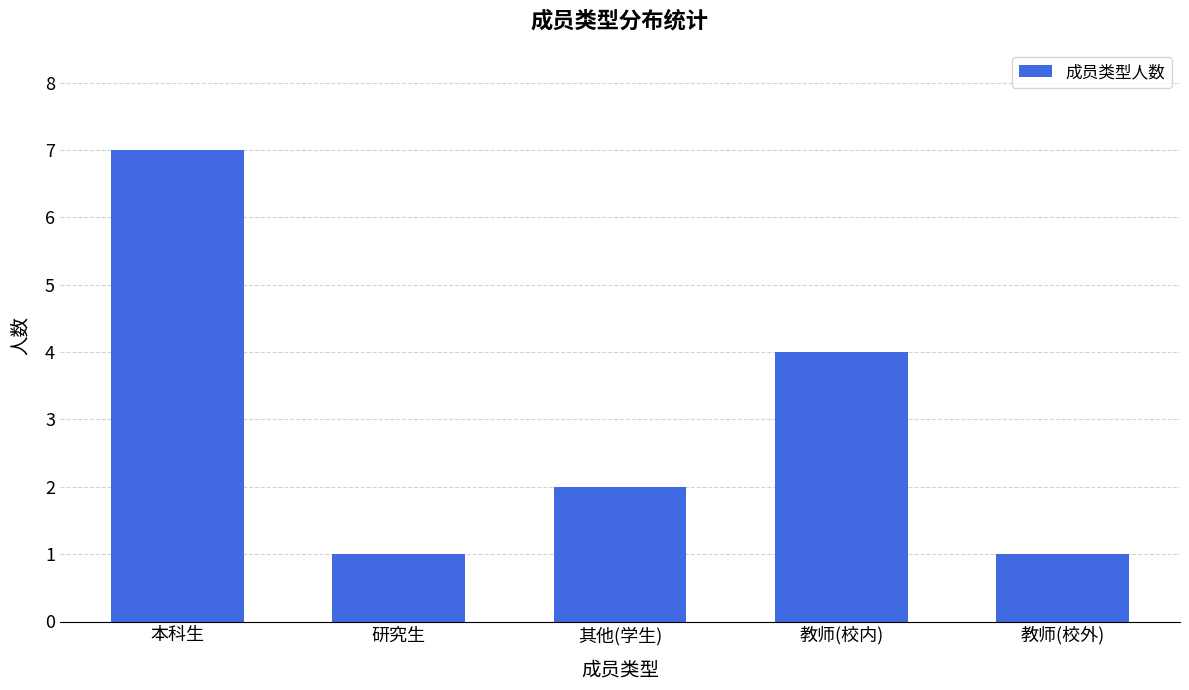

Where does the data first go above 2?

本科生